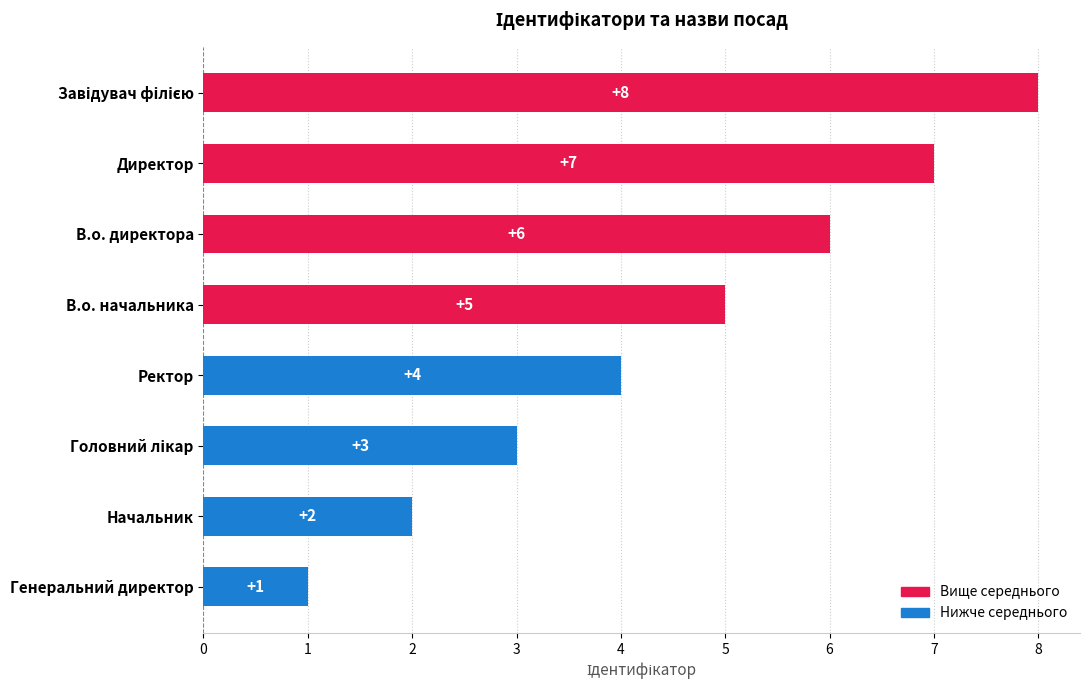

The chart shows a value of 8 at В.о. начальника. True or false?

False